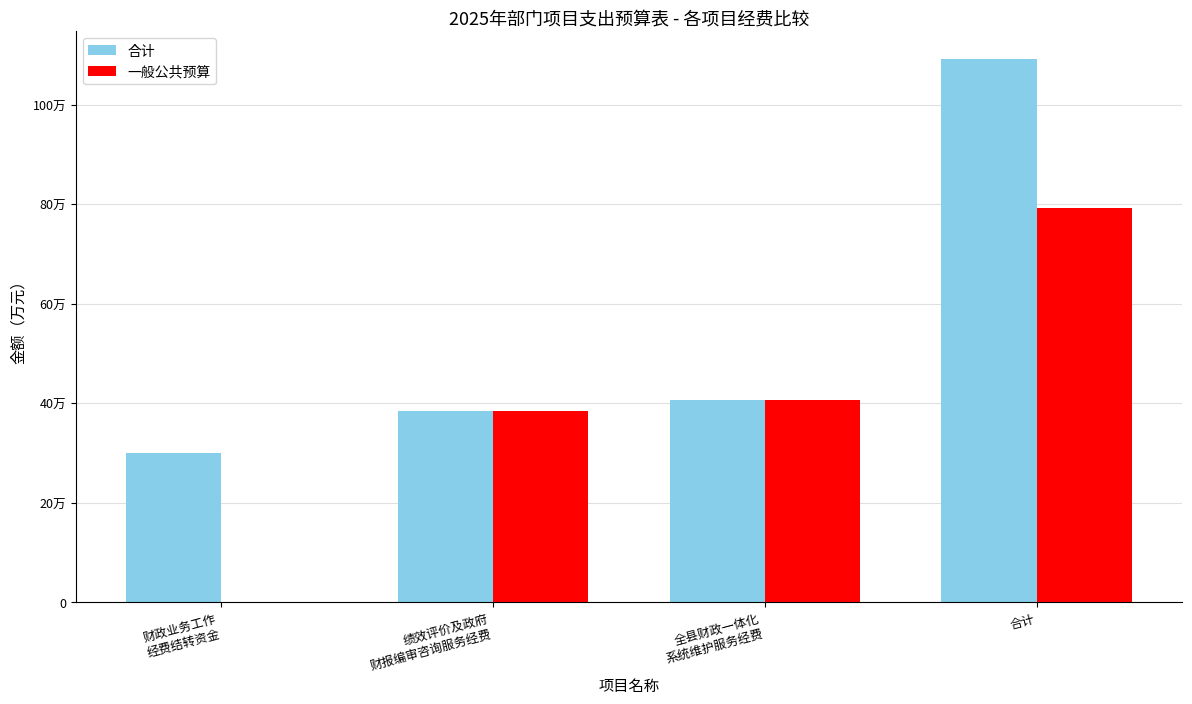

Are the bars horizontal?

No